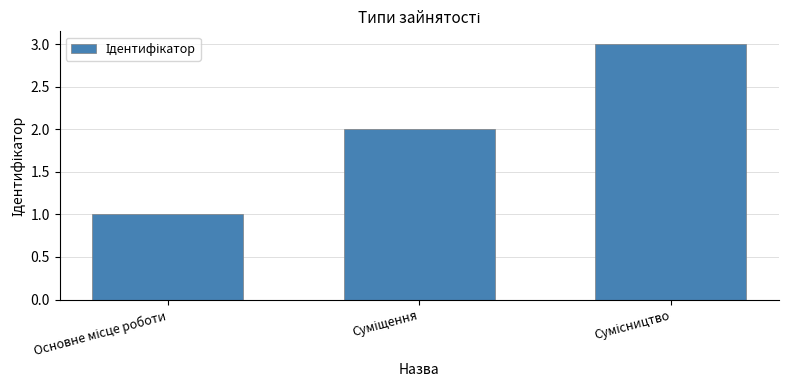

What is the smallest value displayed?

1